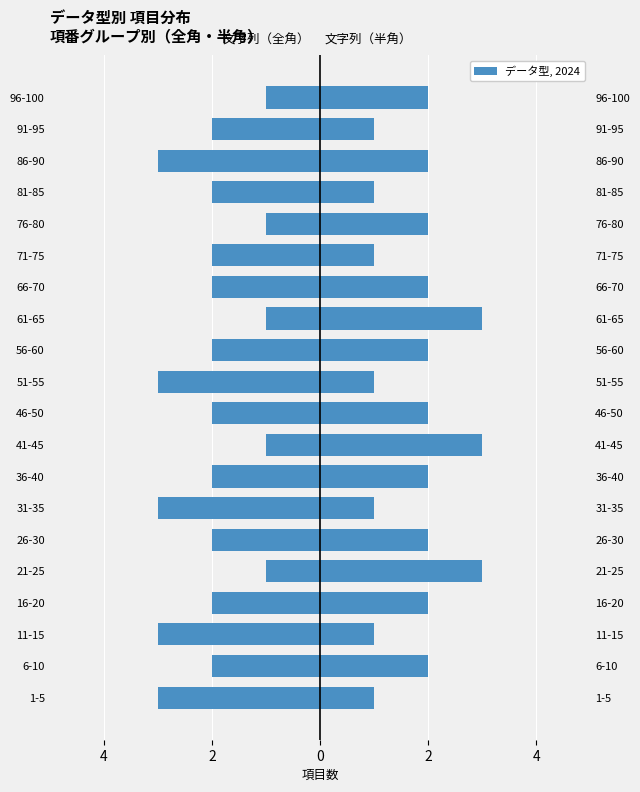

The value of 文字列（全角） at 71-75 is -3. True or false?

False